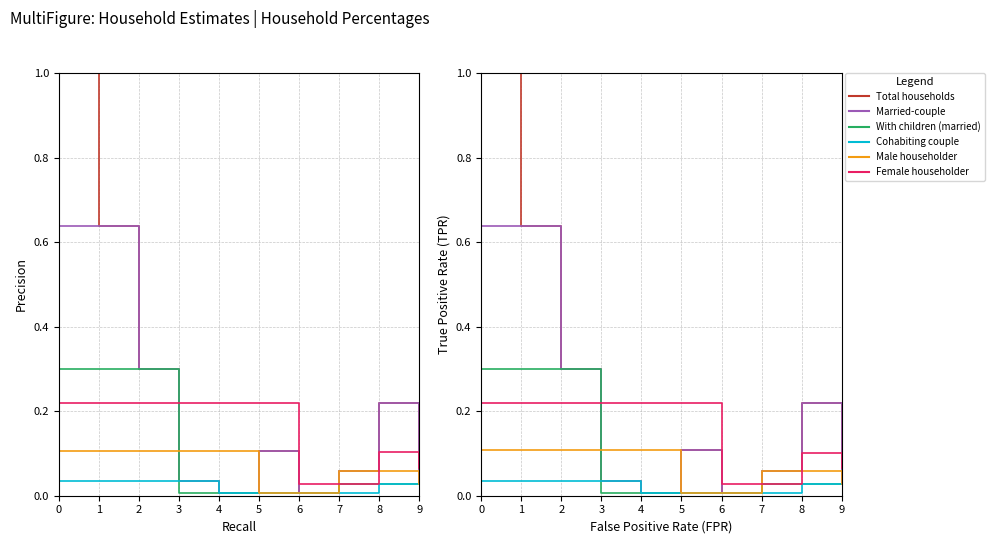

Where is Total households nearest to the value 0?

4